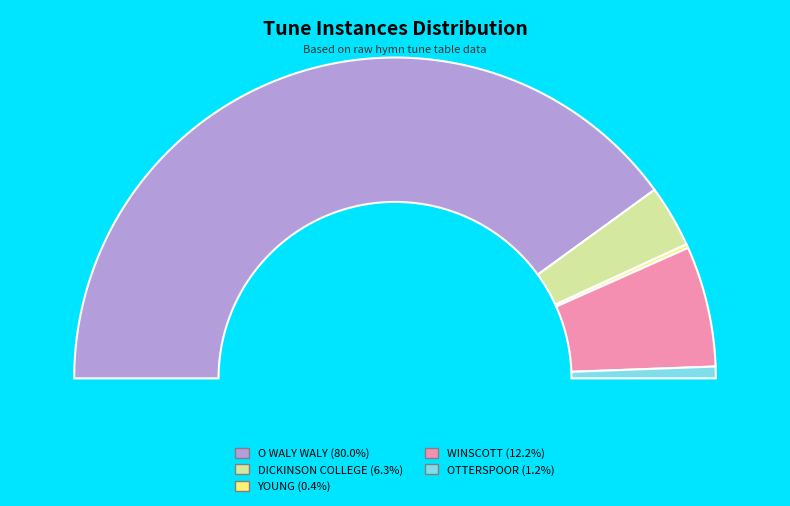

Is there a majority slice in this chart?

Yes